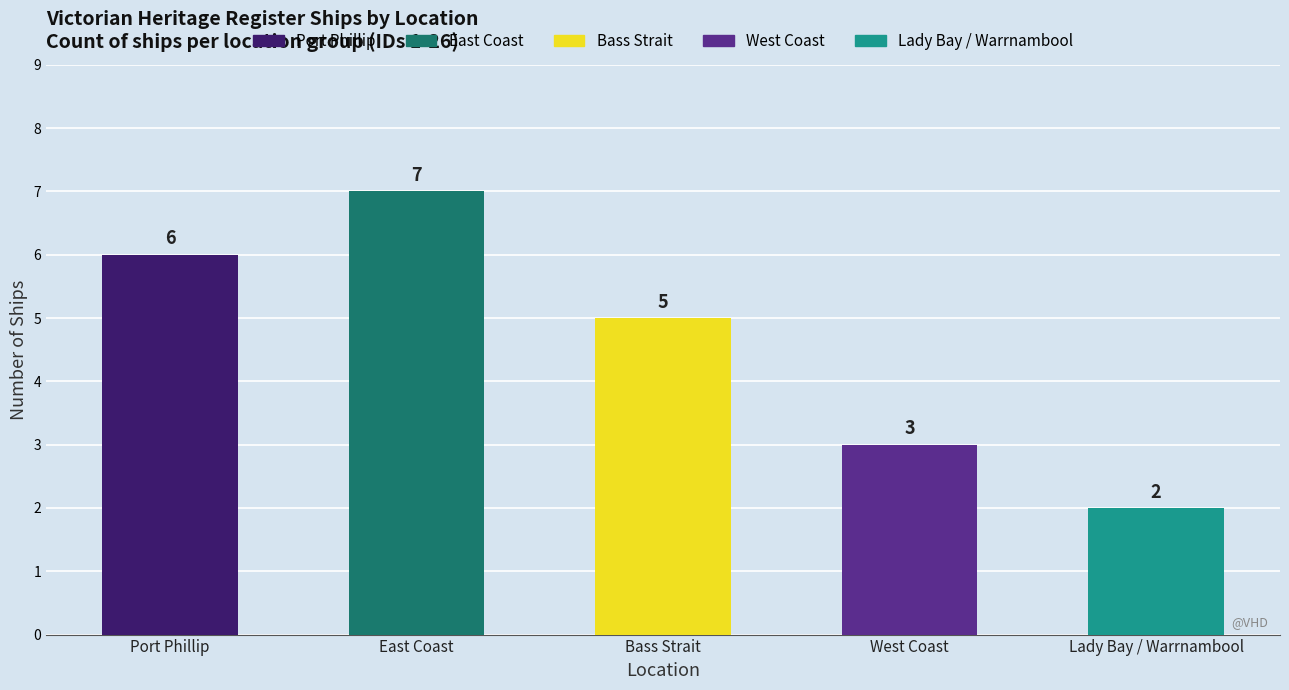

Where does the data first go above 5?

Port Phillip